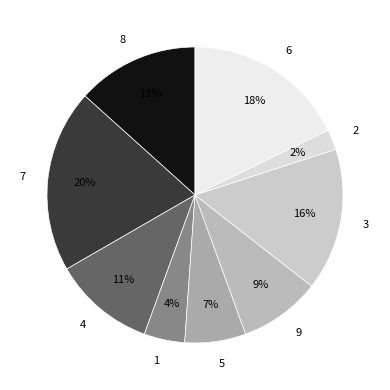

To the nearest percent, what percentage of the pie is 5?

7%